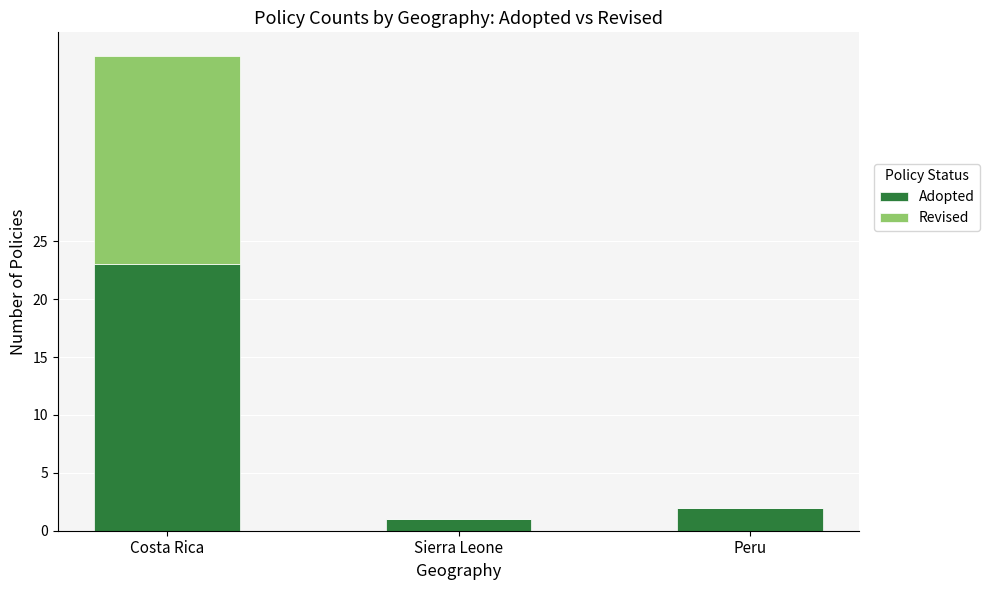

What is the sum of all Adopted values?

26